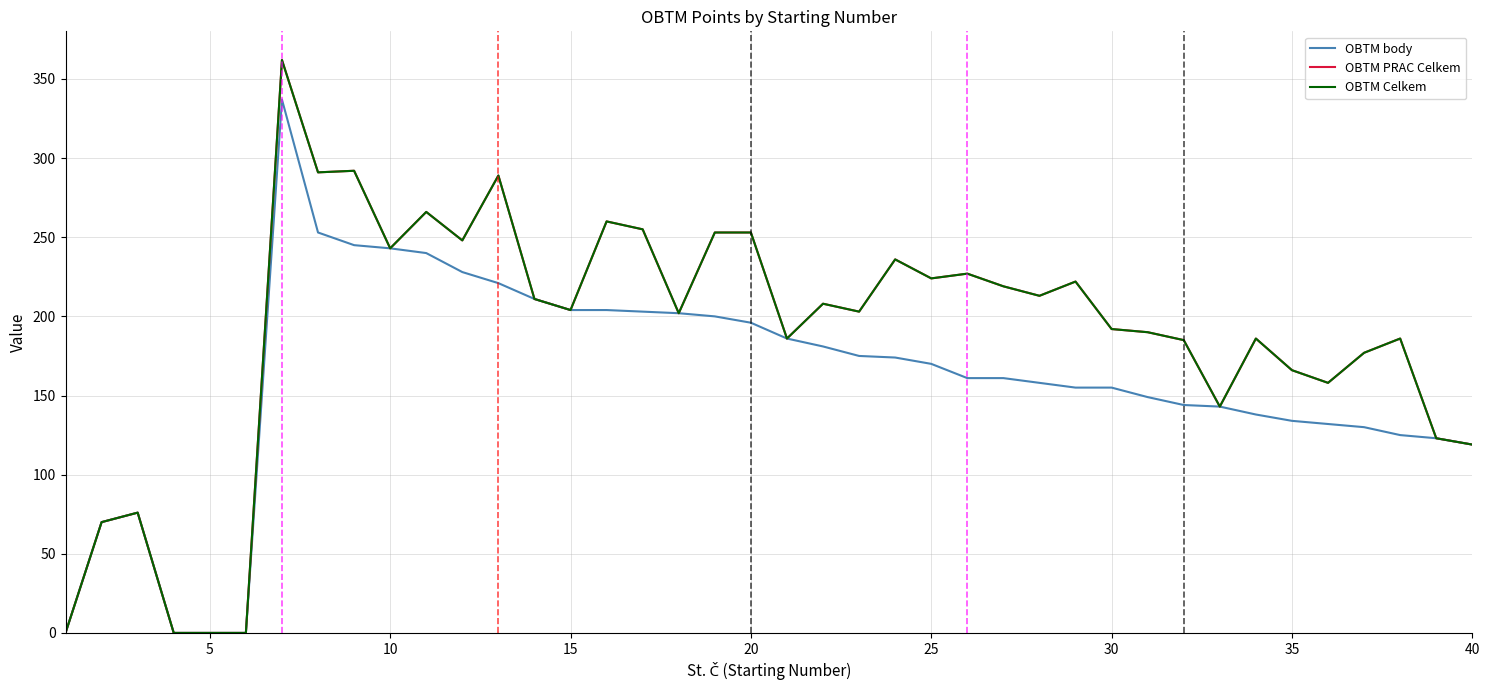

Is this an area chart (filled region under the line)?

No